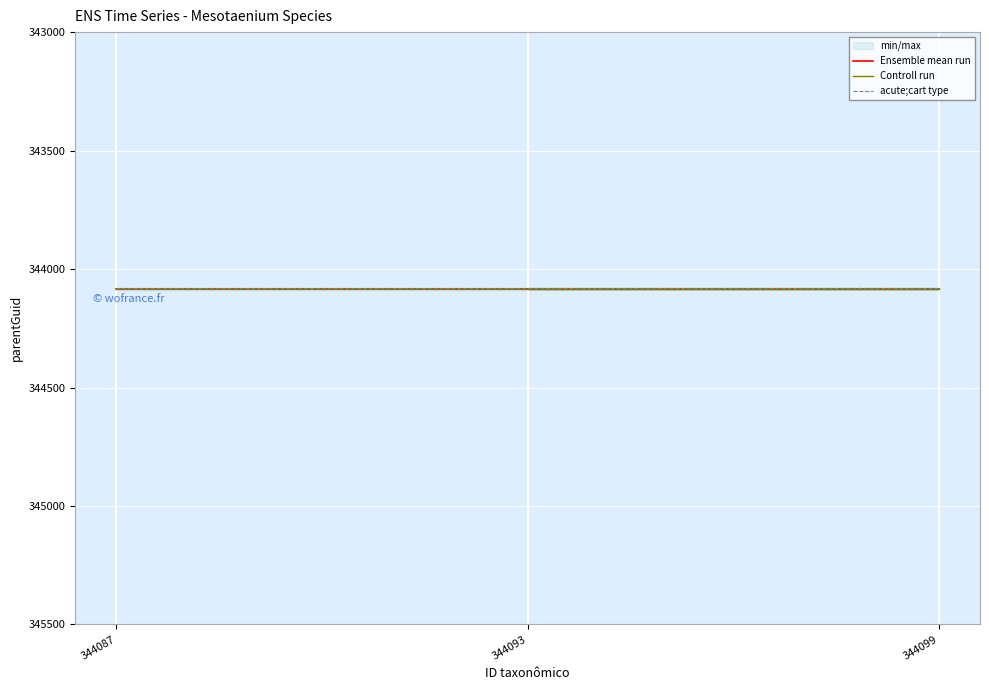

Which series has the largest total across all categories?

Controll run